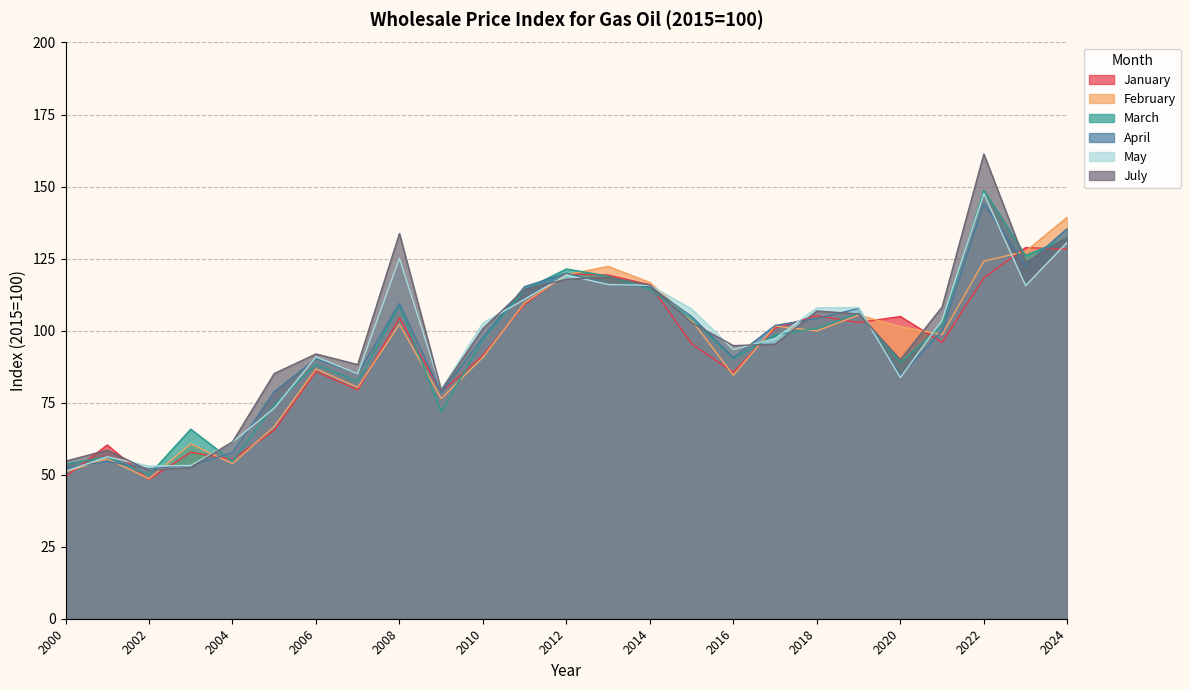

What are all the series names shown in the legend?

January, February, March, April, May, July